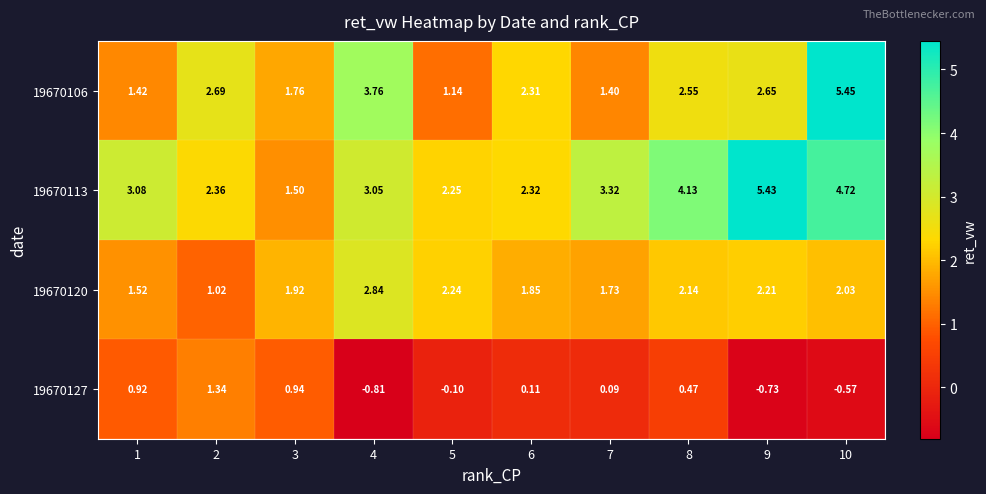

Which series has the widest spread of values?

19670106